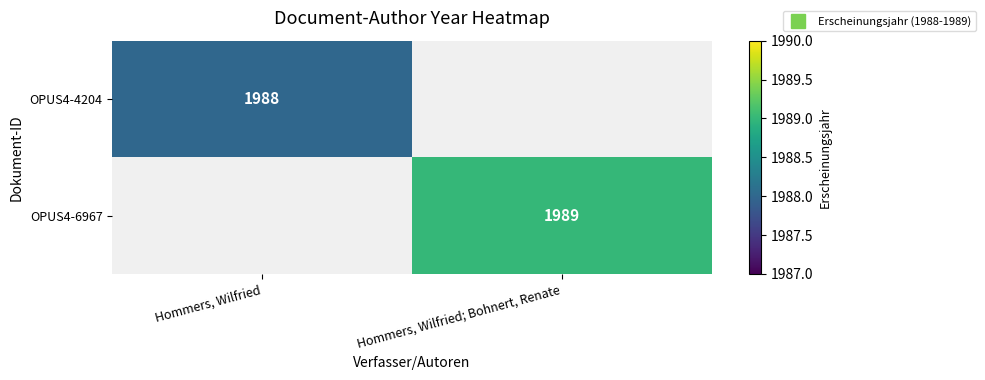

Is it true that OPUS4-6967 equals 1989.0 at Hommers, Wilfried; Bohnert, Renate?

True